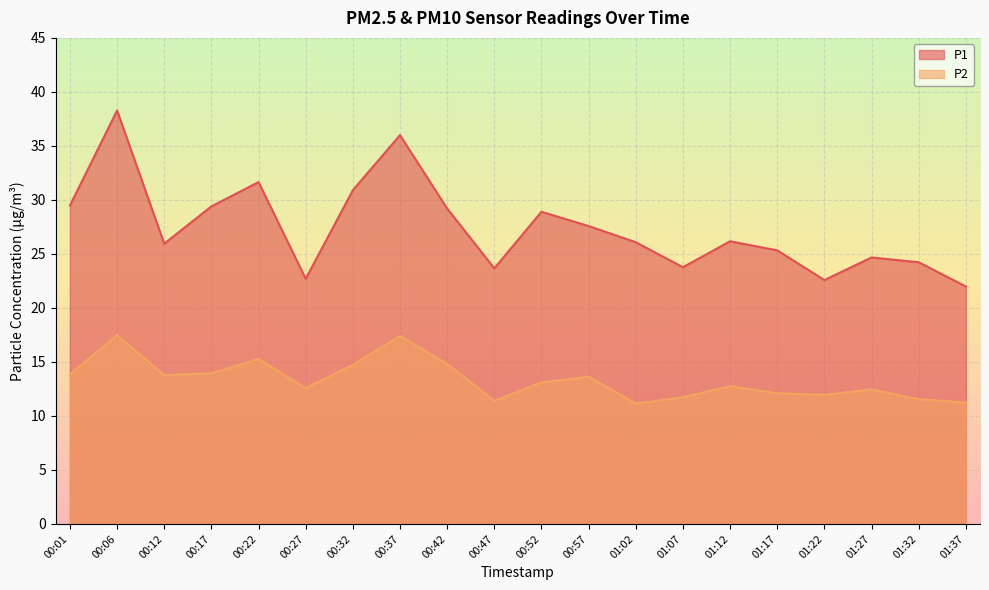

What position from the left is 00:47?

10